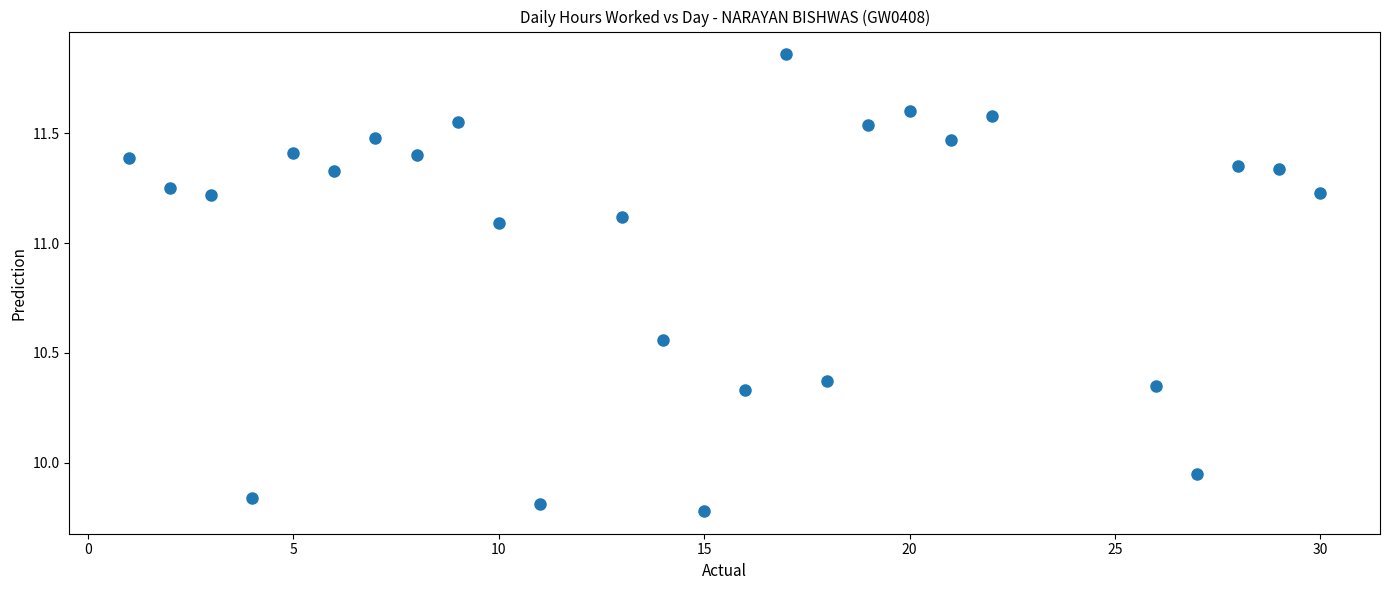

What is the range of X values (max minus min)?

29.0